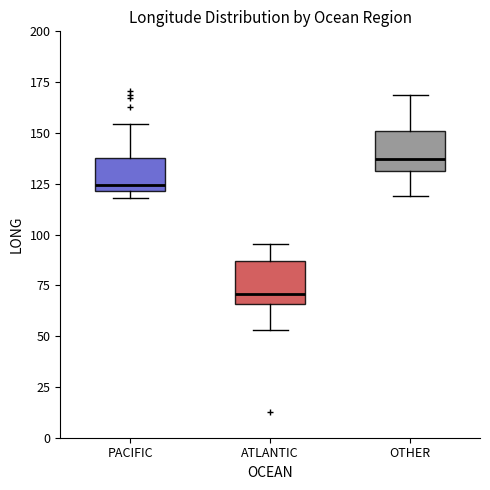

Which box's median line is the lowest?

ATLANTIC